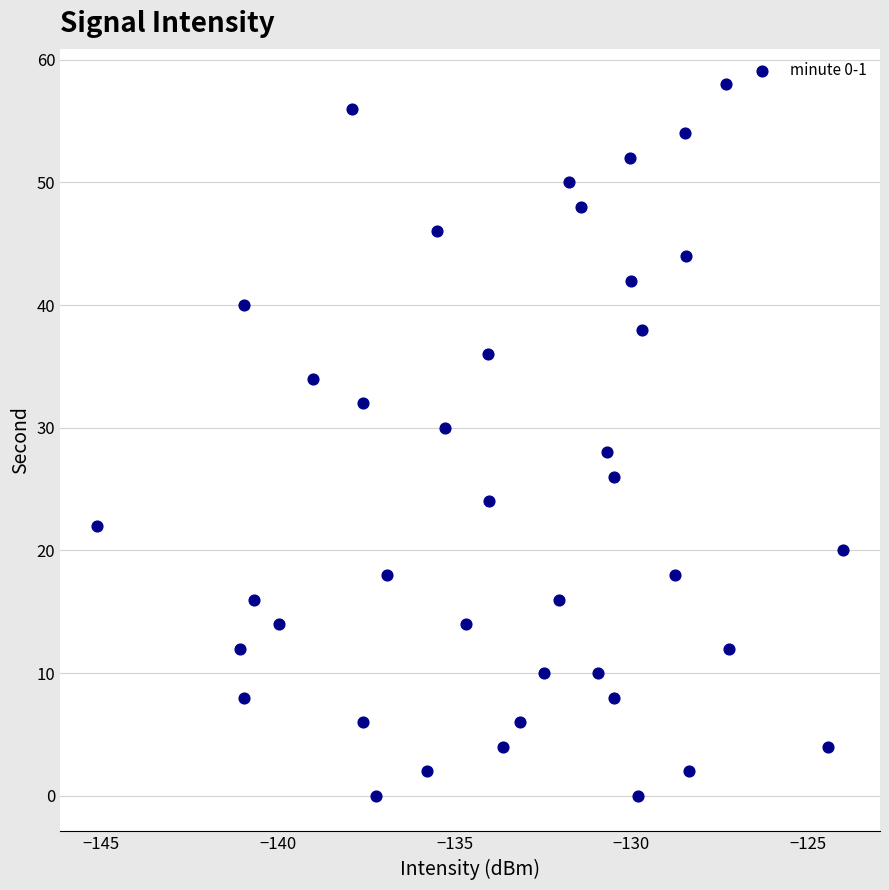

What is the range of Y values (max minus min)?

58